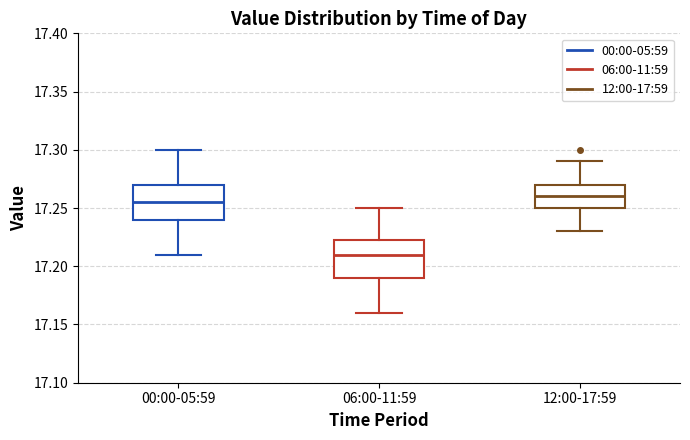

Reading left to right, transcribe this box plot: for each box, give where its median line is, the range the box spans, and where its two whiskers end, as read against the y-axis. The values are not printed on the chart, so give them approximately, as read against the axis.

00:00-05:59: median 17.255, box 17.240 to 17.270, whiskers 17.210 to 17.300
06:00-11:59: median 17.210, box 17.190 to 17.225, whiskers 17.160 to 17.250
12:00-17:59: median 17.260, box 17.250 to 17.270, whiskers 17.230 to 17.290